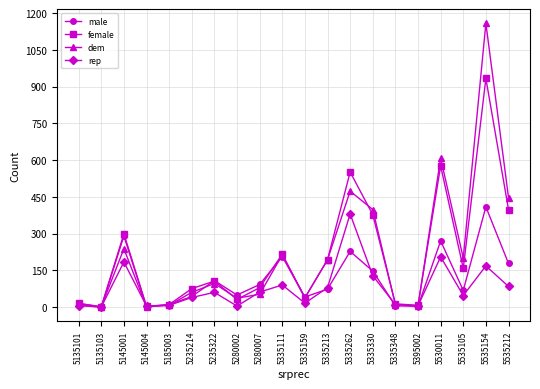

What is the average value of the male series?

111